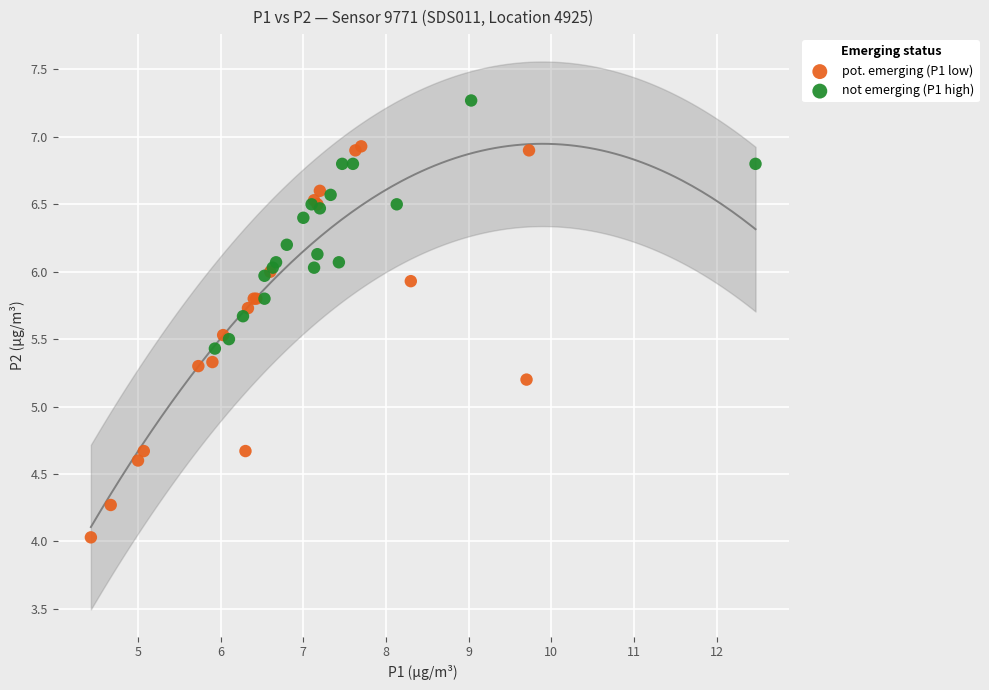

Which series has the largest Y range (max minus min)?

pot. emerging (P1 low)